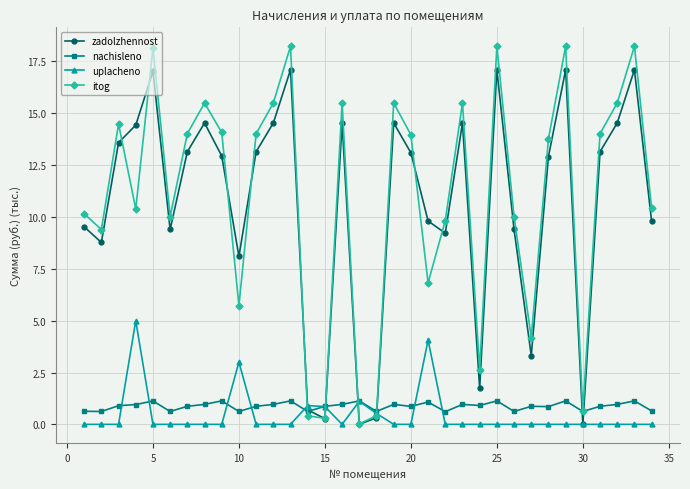

True or false: itog has more than 1 interior local peaks.

True